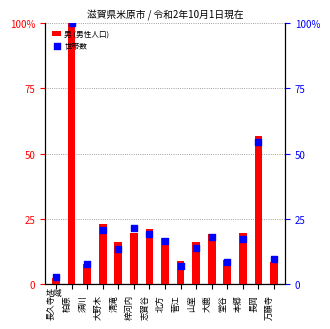

Which series contains the highest Y value?

男 (男性人口)